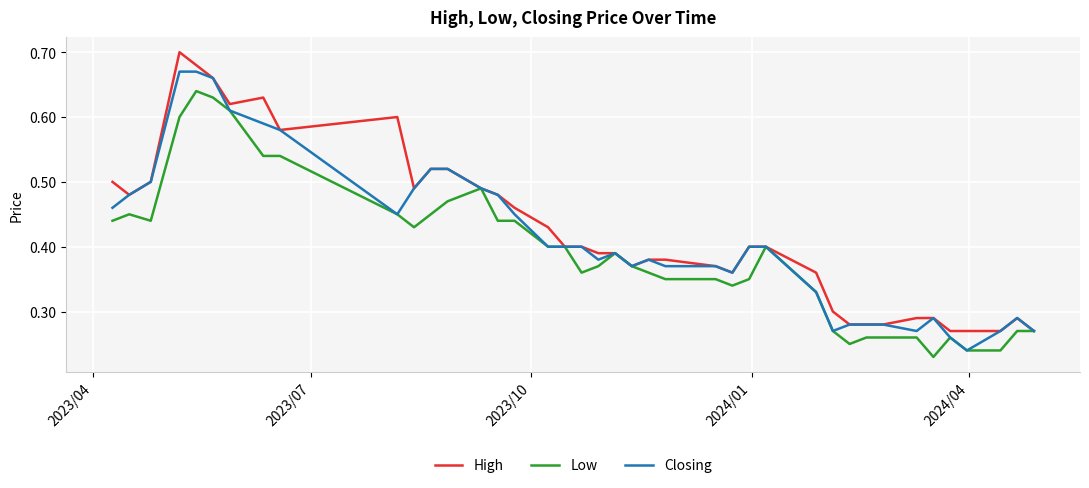

Rank the series by their maximum value, from lowest to highest.

Low, Closing, High